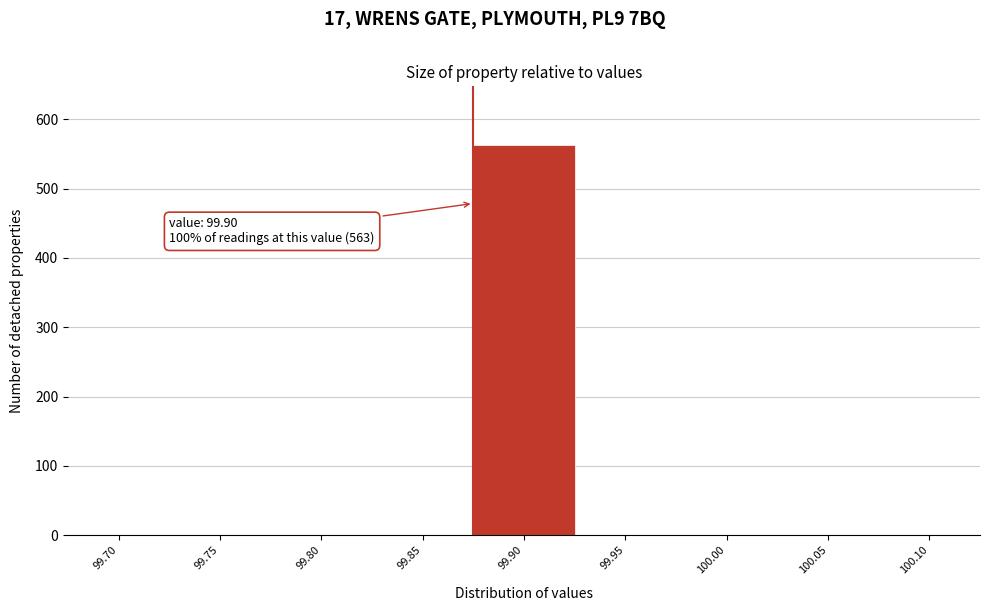

Reading left to right, transcribe all the data shown in this chart.

99.70=0	99.75=0	99.80=0	99.85=0	99.90=563	99.95=0	100.00=0	100.05=0	100.10=0